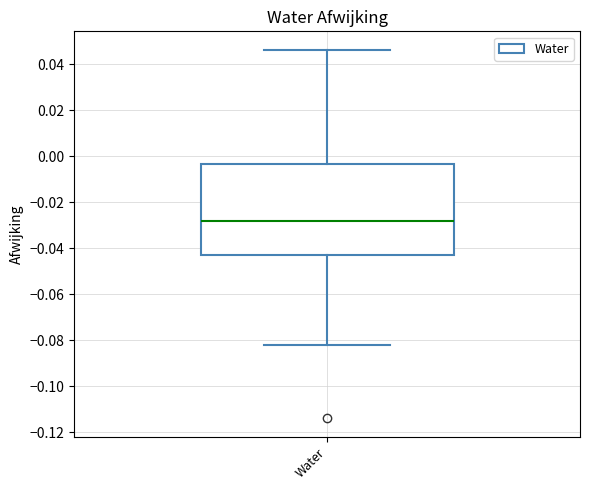

Read this box plot against the y-axis: the position of the median line, the range covered by the box, and the ends of both whiskers. The values are not printed on the chart, so give them approximately, as read against the axis.

median -0.028, box -0.042 to -0.004, whiskers -0.082 to 0.046